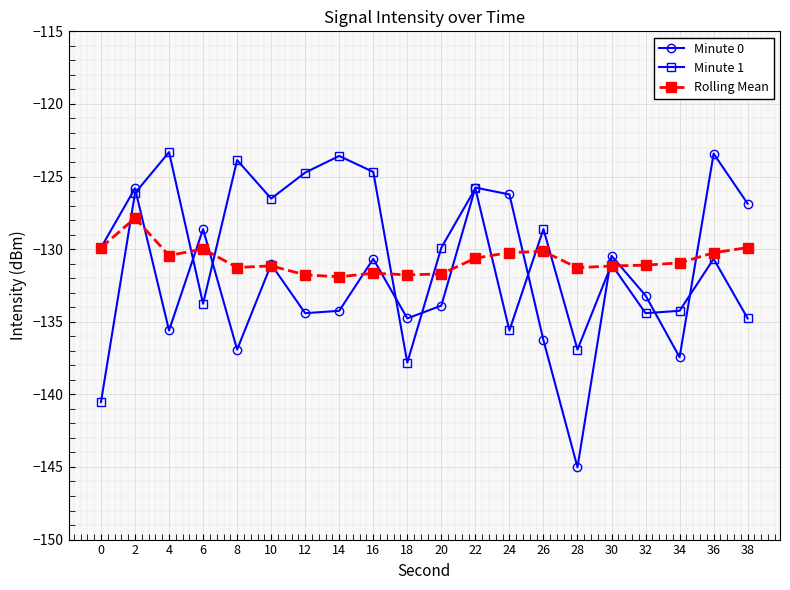

The value of Rolling Mean at 14 is -131.9. True or false?

True